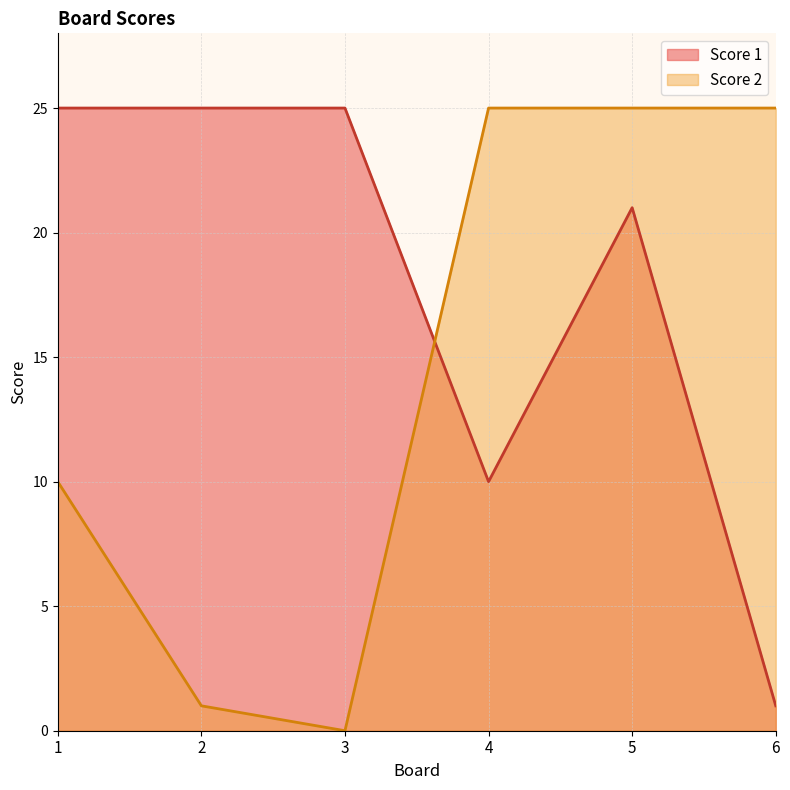

What is the average value of the Score 1 series?

18